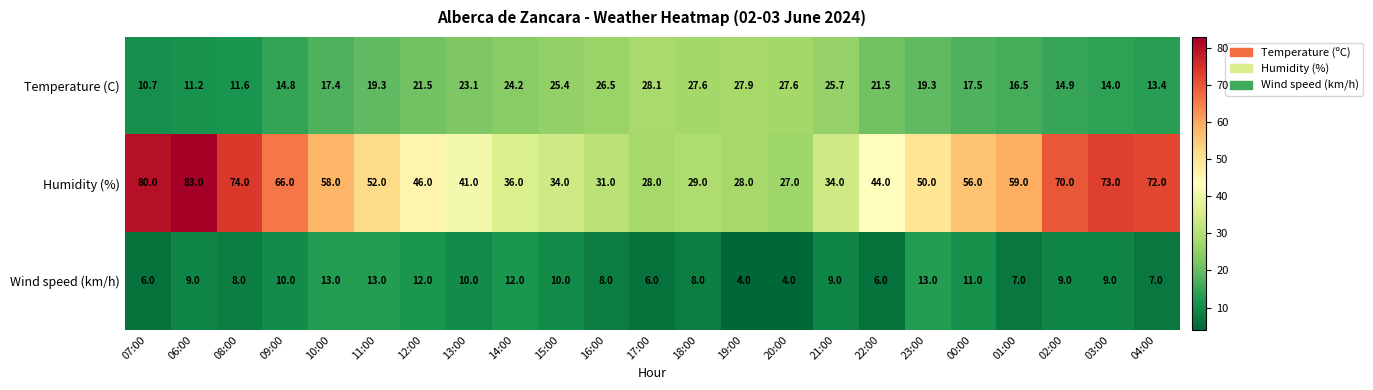

At which category does the chart reach its peak across all series?

06:00